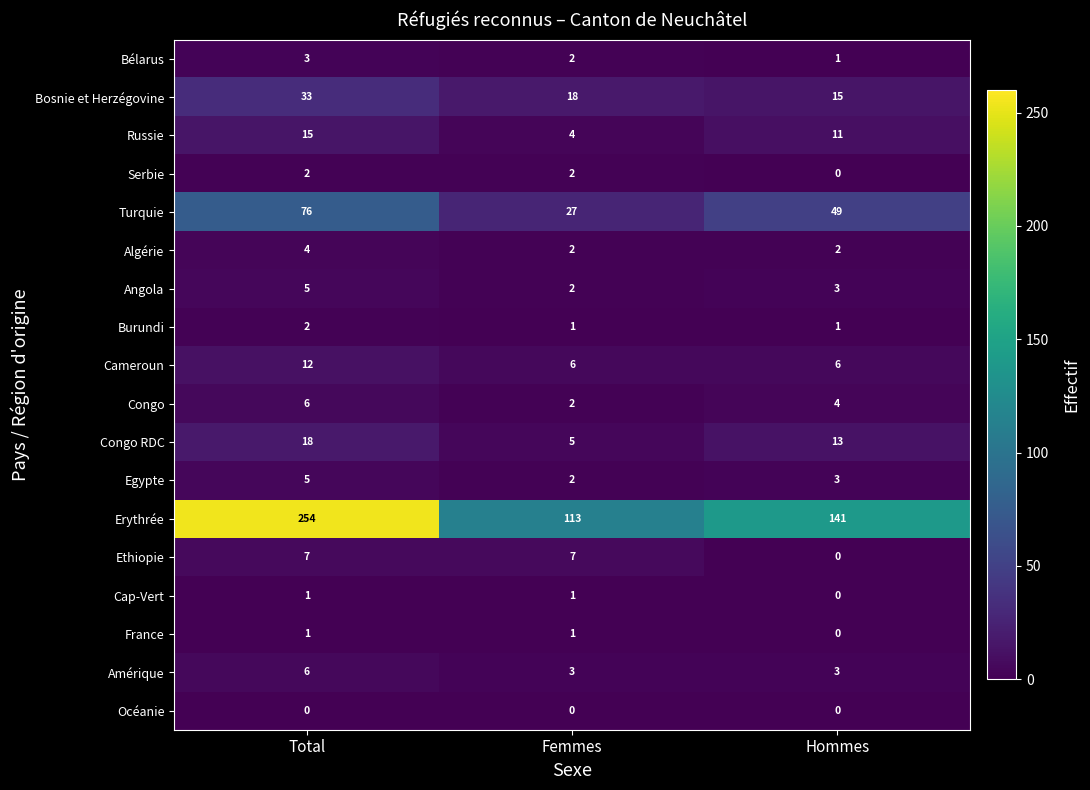

True or false: Ethiopie has a value of 11 at Femmes.

False